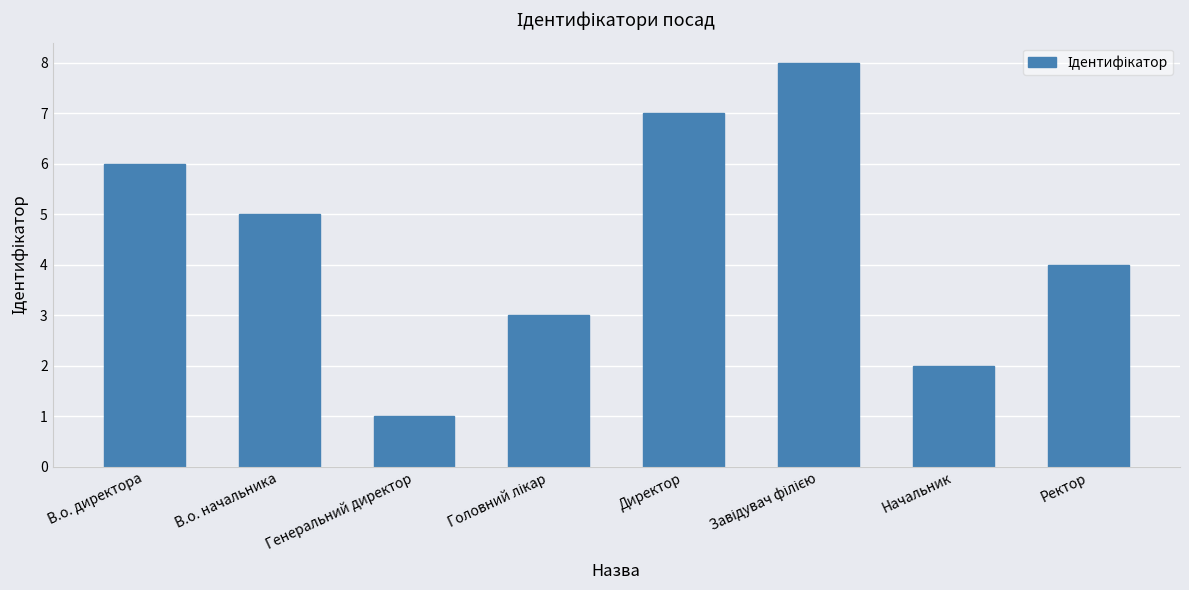

How many series are shown in this chart?

1